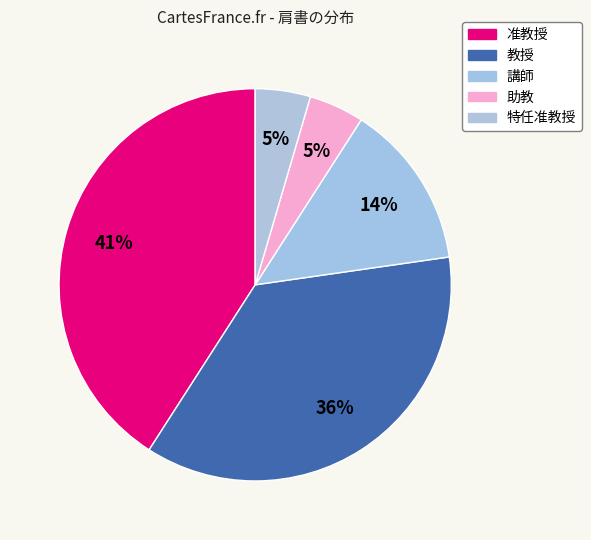

Does 助教 represent more than half of the total?

No